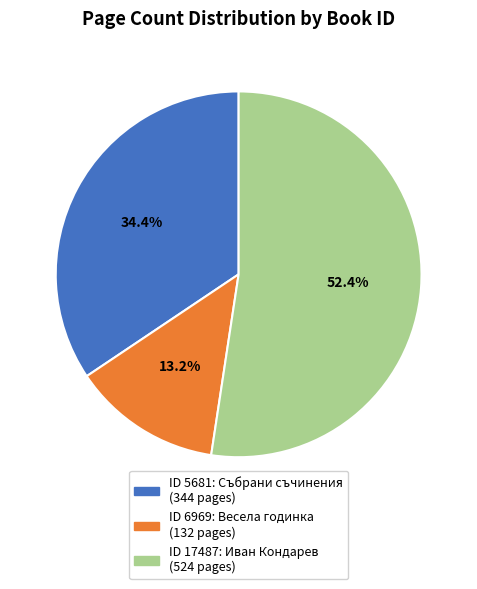

Is there any slice that represents more than half of the pie?

Yes